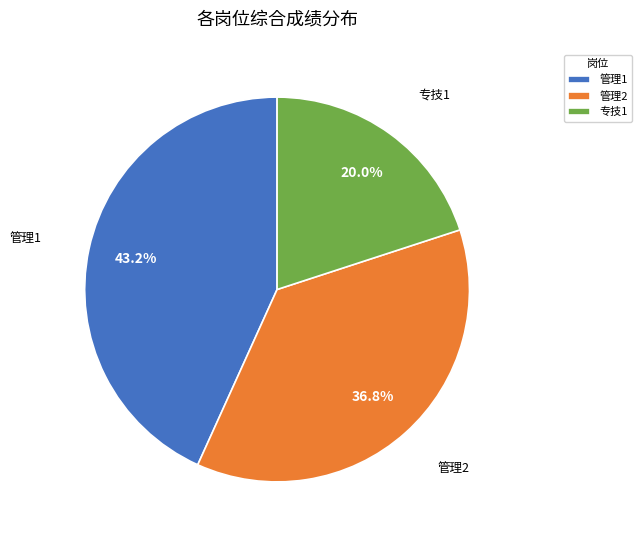

To the nearest percent, what is the average slice percentage?

33%